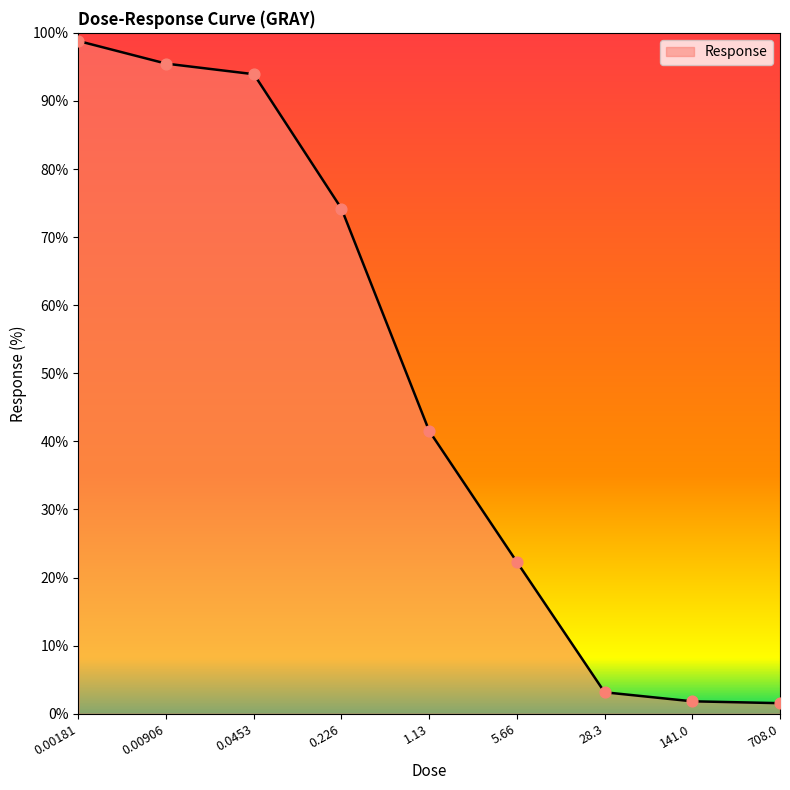

What is the ratio of the value at 141.0 to the value at 5.66?

0.1